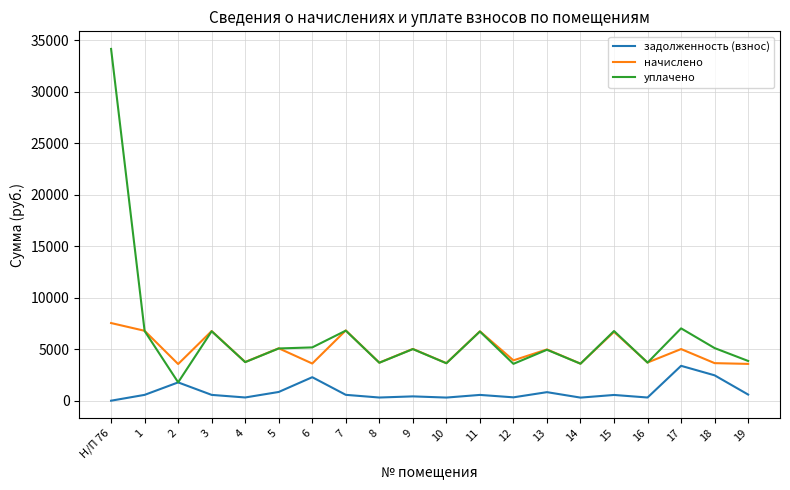

Rank the series by their average value, from highest to lowest.

уплачено, начислено, задолженность (взнос)